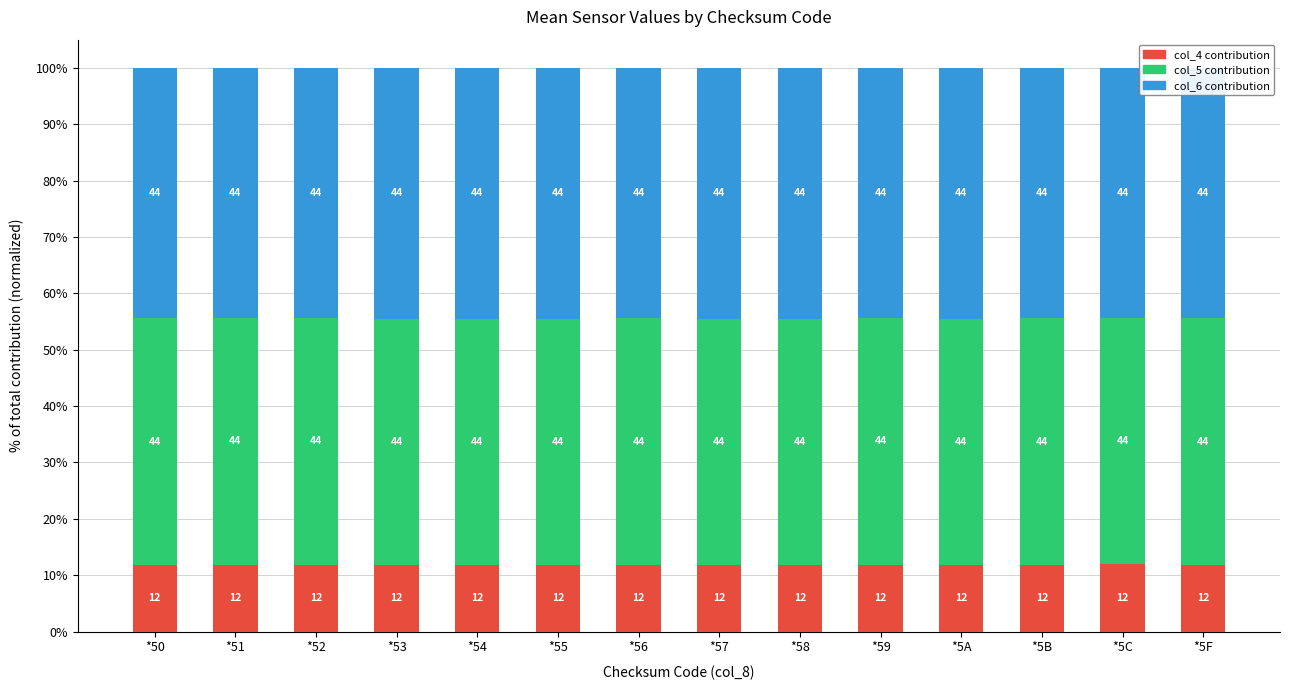

What are all the series names shown in the legend?

col_4 contribution, col_5 contribution, col_6 contribution